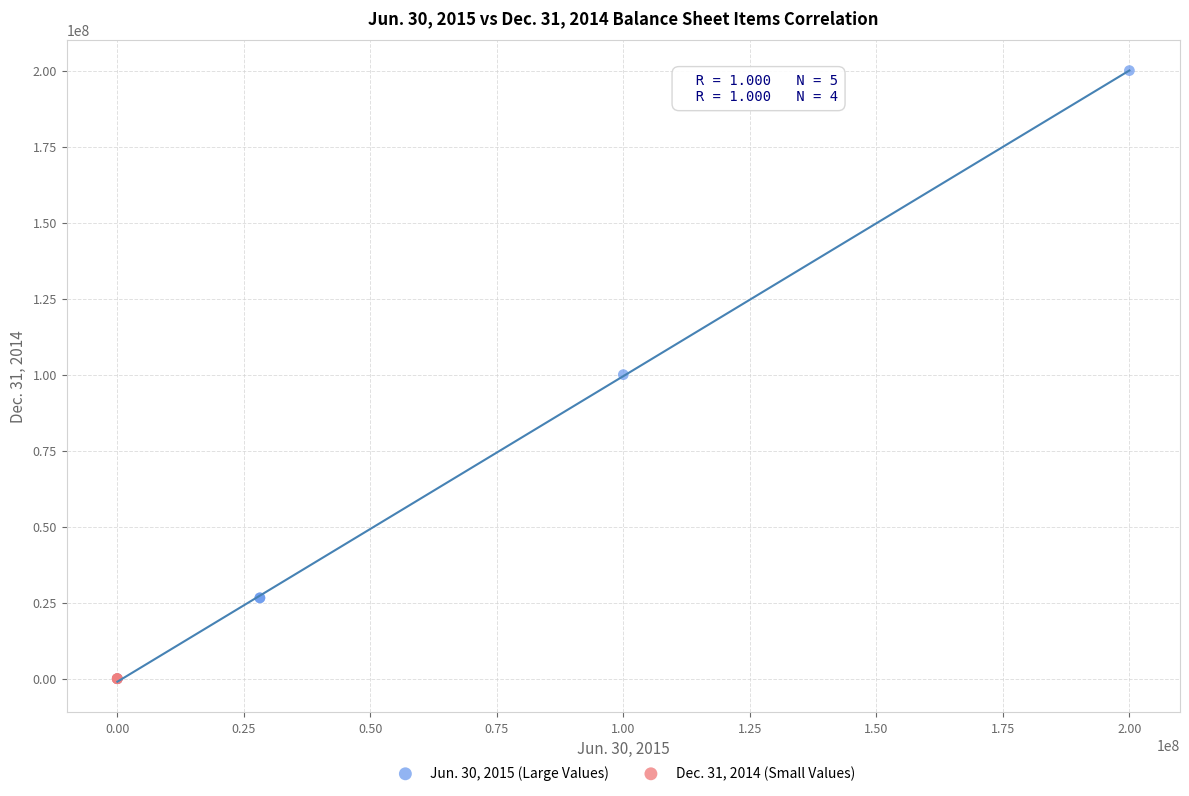

Which series has the largest Y range (max minus min)?

Jun. 30, 2015 (Large Values)